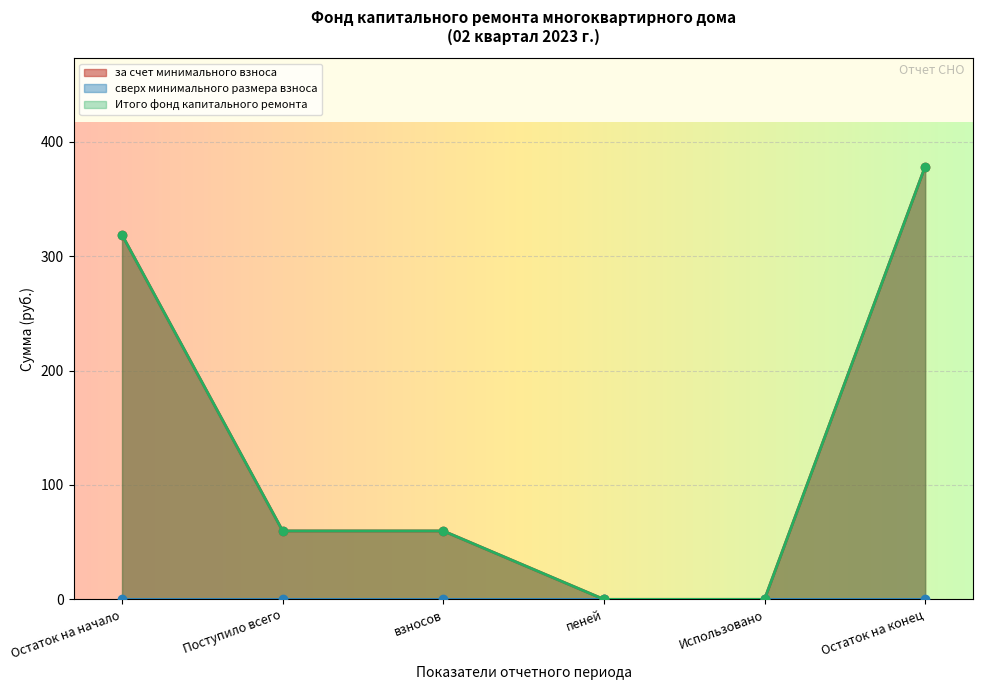

What is the maximum value shown in the chart?

378.4